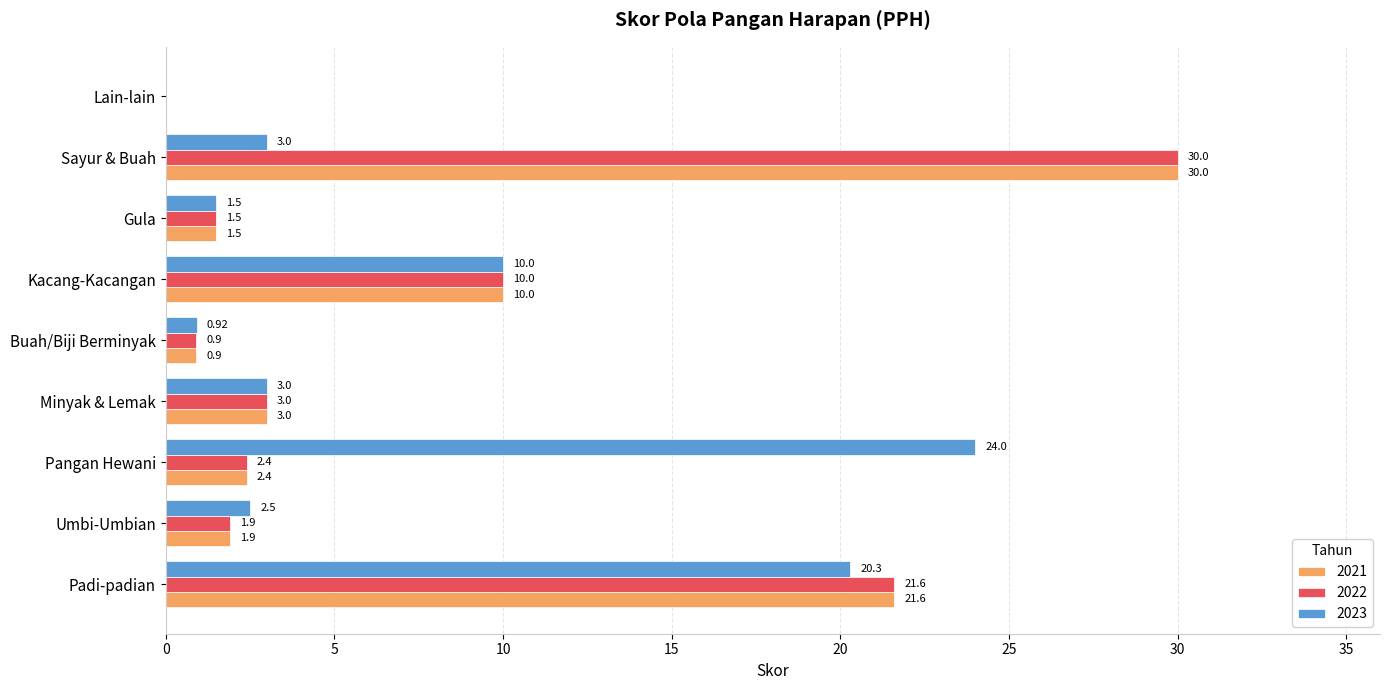

Which category has the highest value across all series?

Sayur & Buah